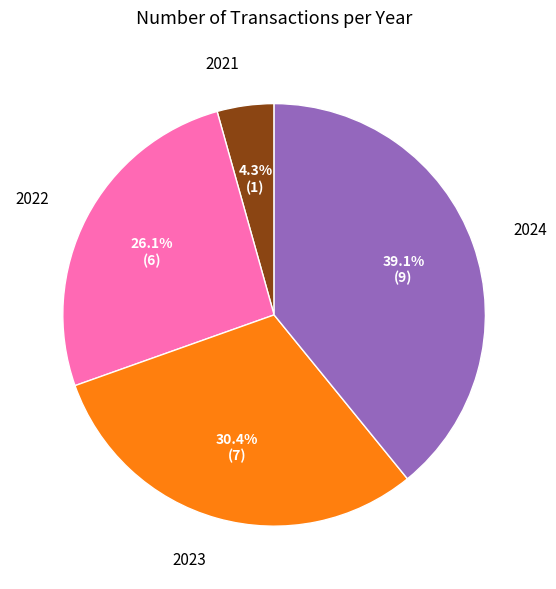

Which category has the biggest portion of the pie?

2024